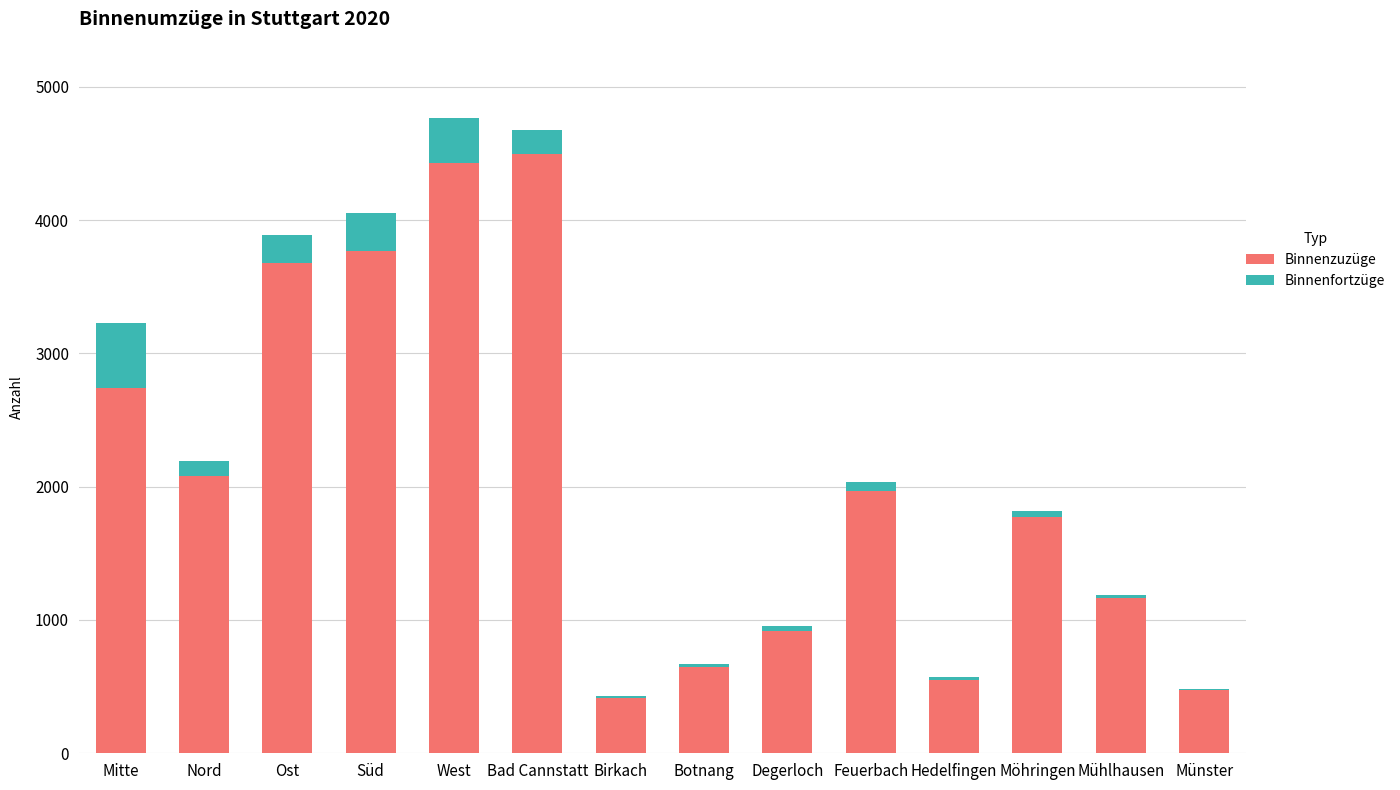

The value of Binnenzuzüge at Möhringen is 1776. True or false?

True